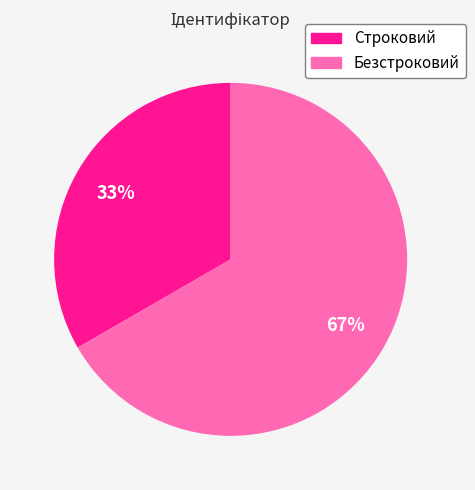

Do Безстроковий and Строковий together represent more than half of the pie?

Yes